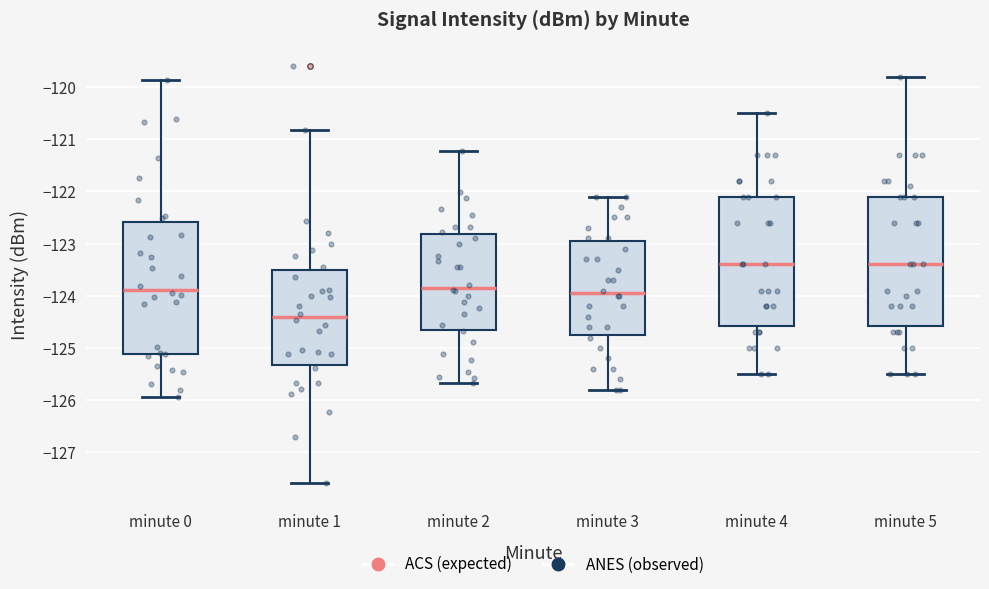

Reading left to right, transcribe this box plot: for each box, give where its median line is, the range the box spans, and where its two whiskers end, as read against the y-axis. The values are not printed on the chart, so give them approximately, as read against the axis.

minute 0: median -123.9, box -125.1 to -122.6, whiskers -125.9 to -119.9
minute 1: median -124.4, box -125.3 to -123.5, whiskers -127.6 to -120.8
minute 2: median -123.8, box -124.6 to -122.8, whiskers -125.7 to -121.2
minute 3: median -123.9, box -124.7 to -122.9, whiskers -125.8 to -122.1
minute 4: median -123.4, box -124.6 to -122.1, whiskers -125.5 to -120.5
minute 5: median -123.4, box -124.6 to -122.1, whiskers -125.5 to -119.8